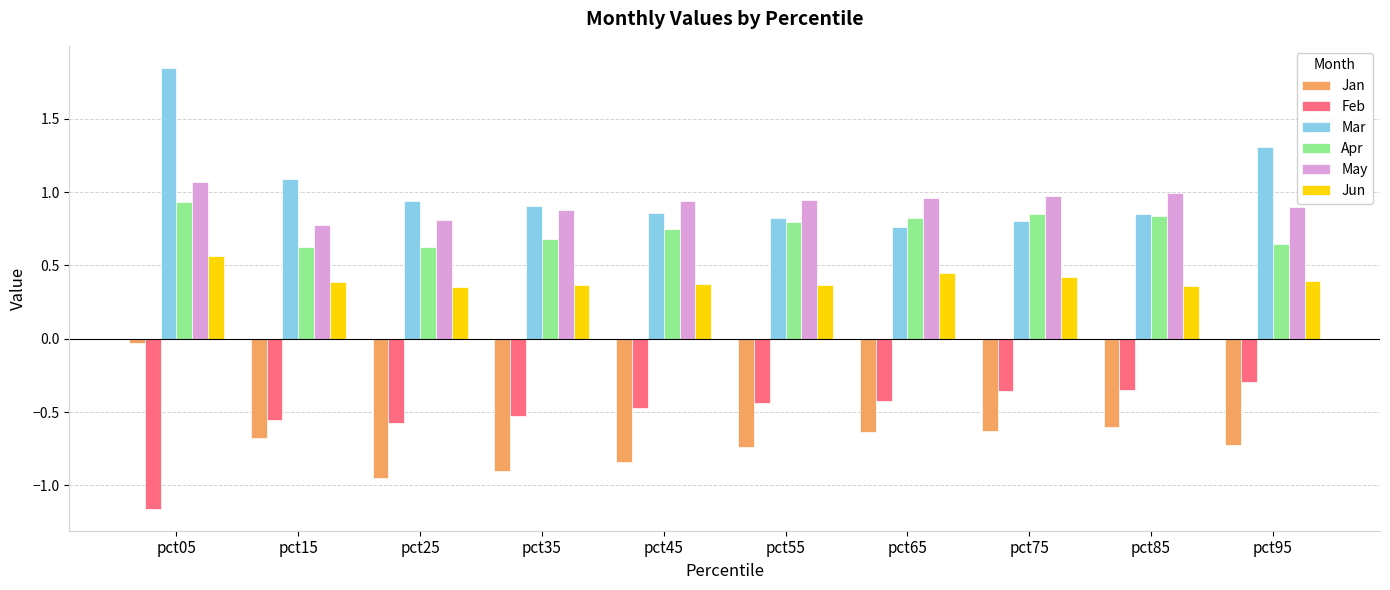

The May series shows 0.9 at pct35. True or false?

True